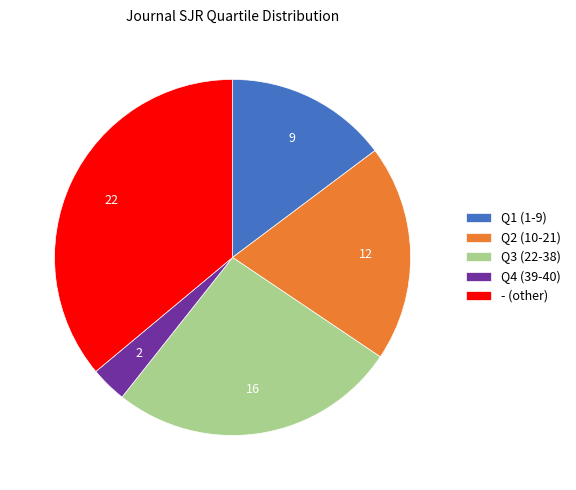

Is it true that Q3 (22-38) is 13% of the pie?

False